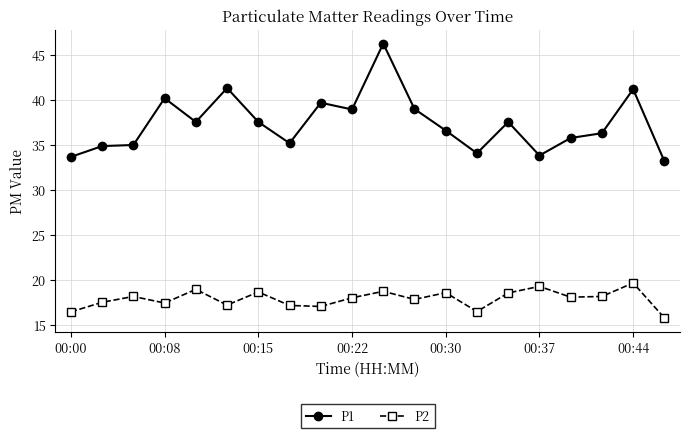

What is the minimum value for P1?

33.2